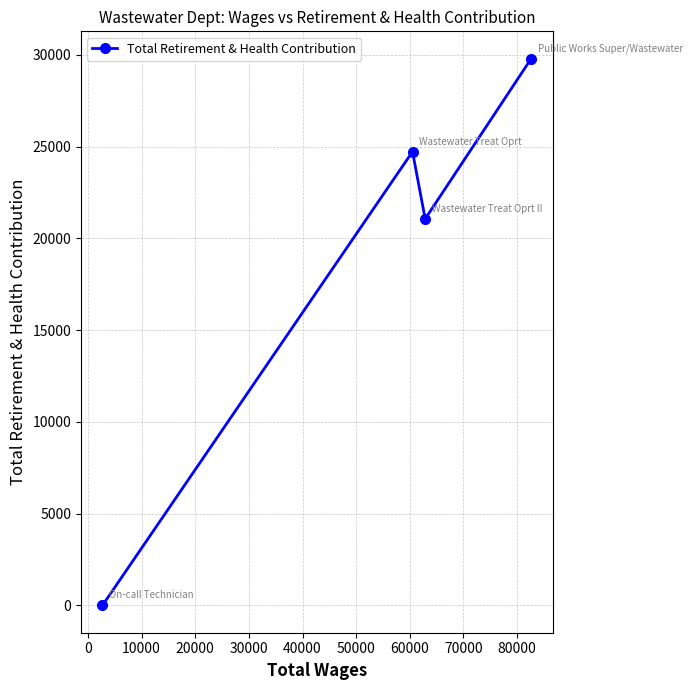

What is the difference between the maximum and minimum values?

29797